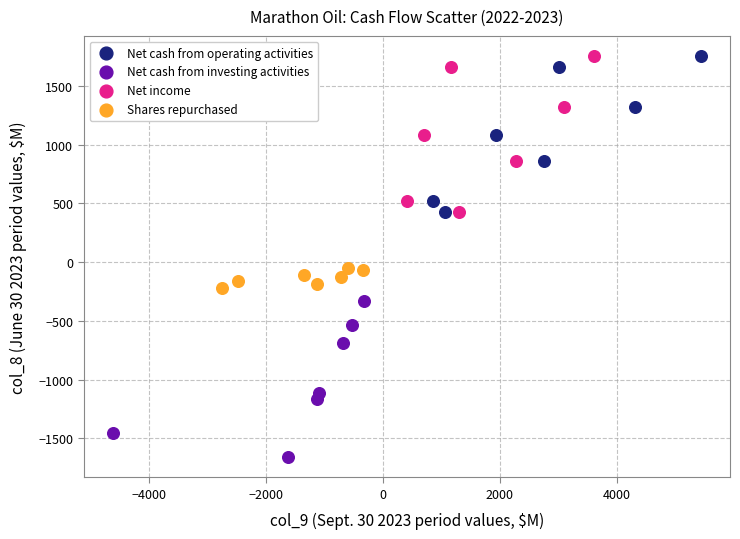

Which series contains the lowest Y value?

Net cash from investing activities